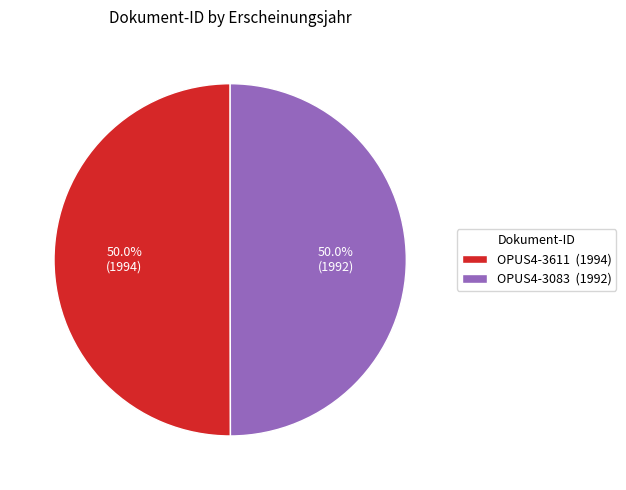

What is the ratio of the value at OPUS4-3611 (1994) to the value at OPUS4-3083 (1992)?

1.0